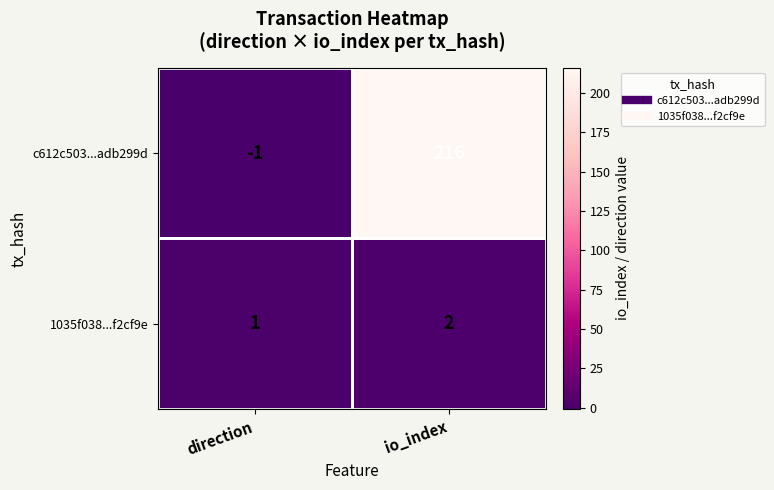

Between direction and io_index, which series saw the biggest shift?

c612c503...adb299d